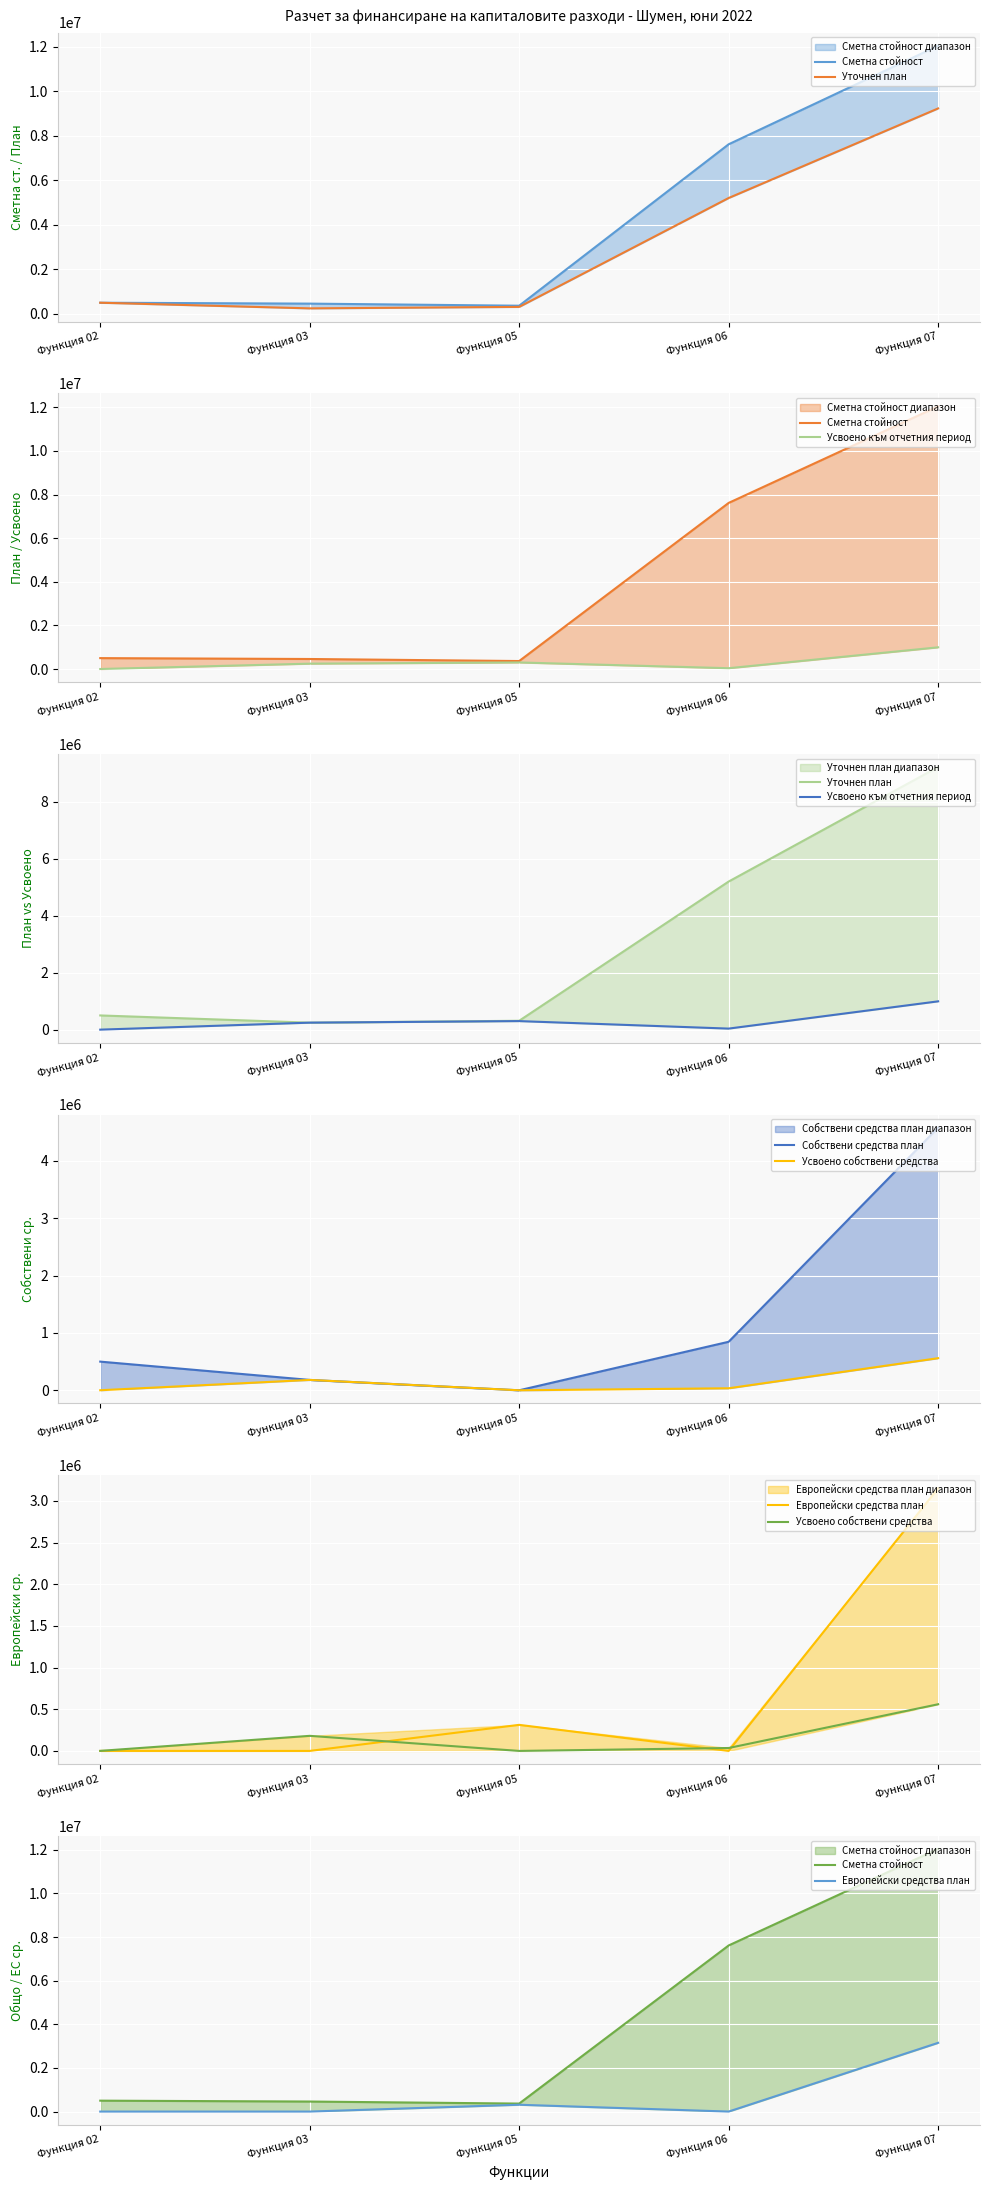

What are all the series names shown in the legend?

Сметна стойност, Уточнен план, Усвоено към отчетния период, Собствени средства план, Усвоено собствени средства, Европейски средства план